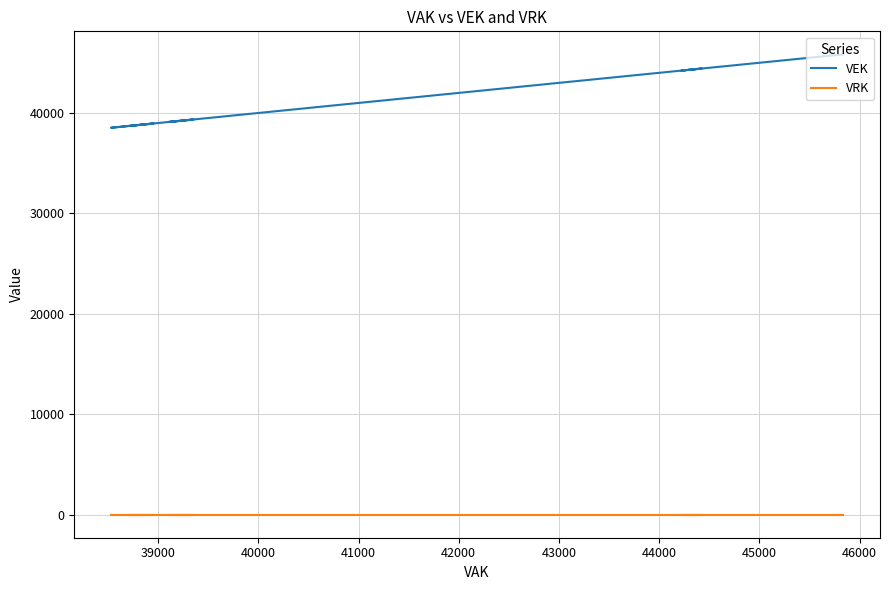

List the series in order of their overall mean, lowest first.

VRK, VEK